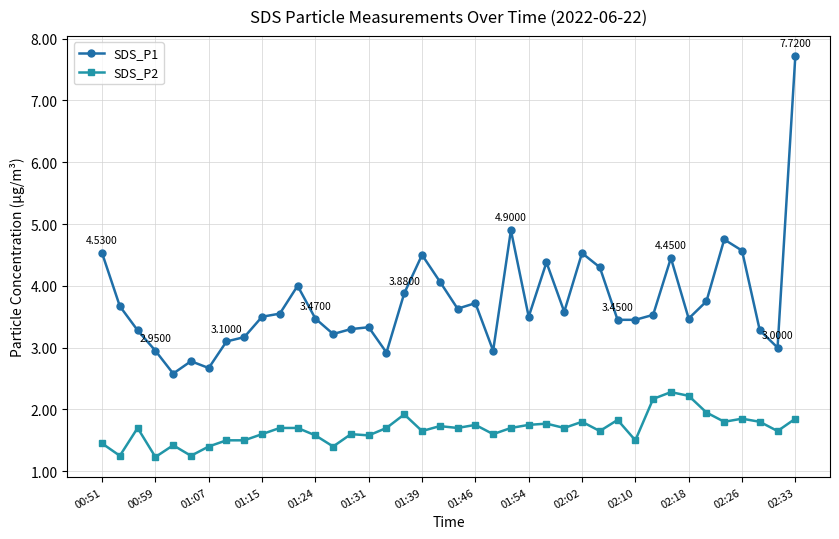

What is the difference between the second highest and minimum values in the SDS_P2 series?

1.0